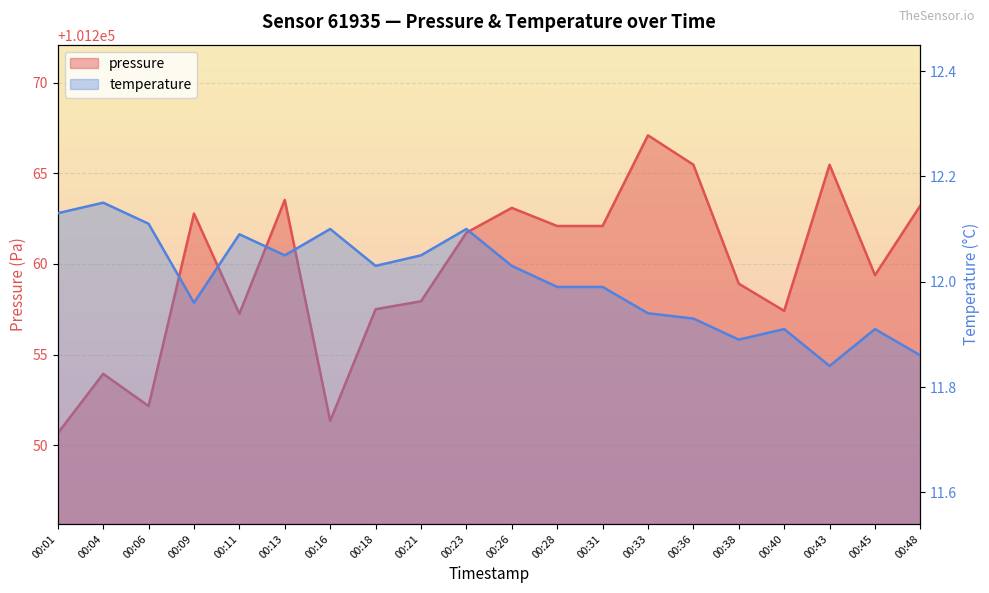

What are all the series names shown in the legend?

pressure, temperature